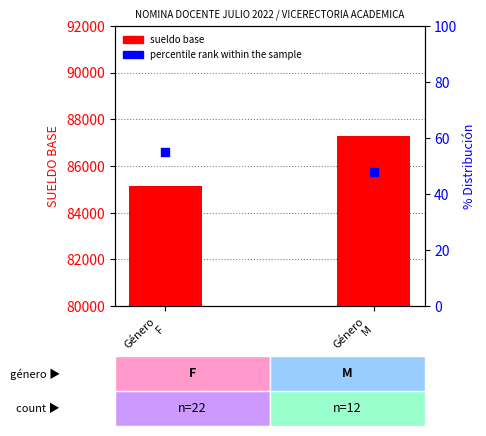

Which series contains the highest Y value?

sueldo base